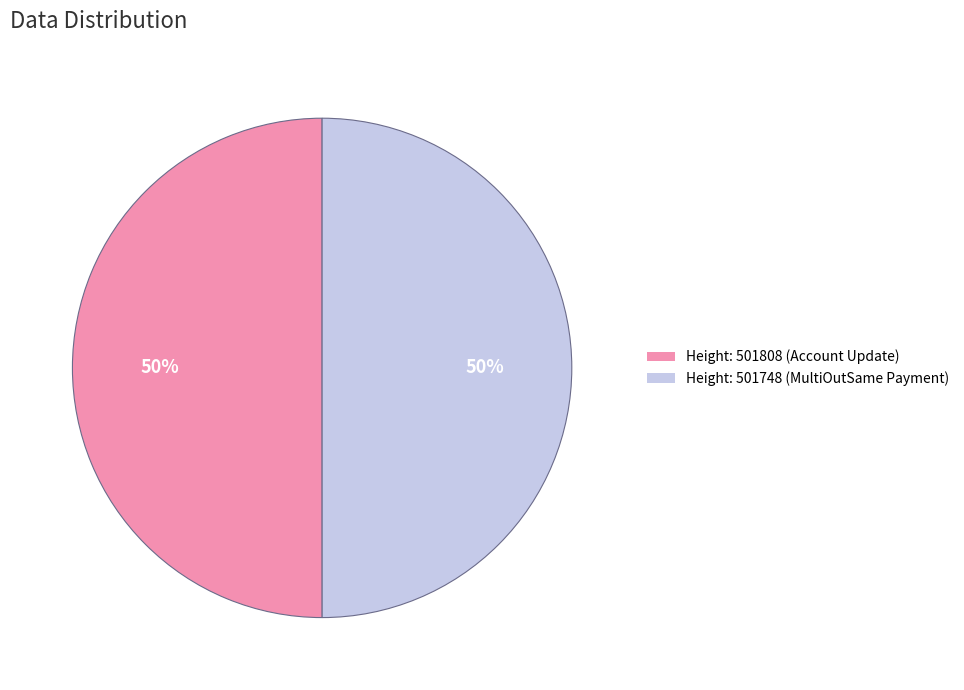

To the nearest percent, what is the combined percentage of Height: 501748 (MultiOutSame Payment) and Height: 501808 (Account Update)?

100%